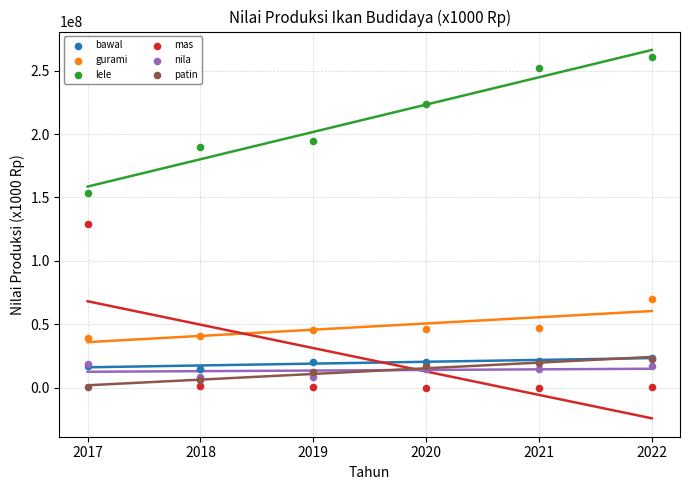

Which series has the largest Y range (max minus min)?

mas